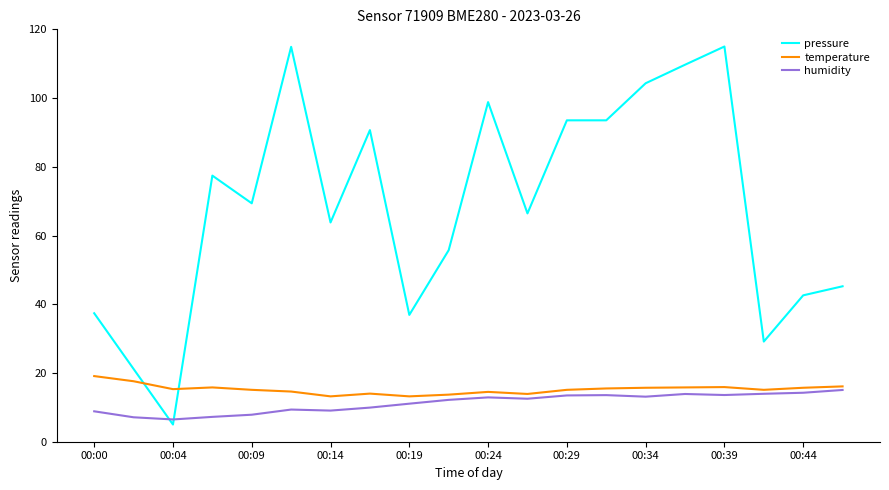

What is the smallest value displayed?

5.0